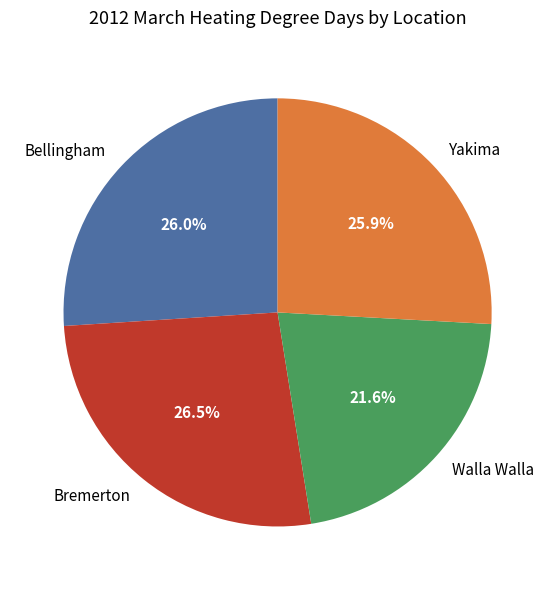

Count the number of slices in the pie.

4